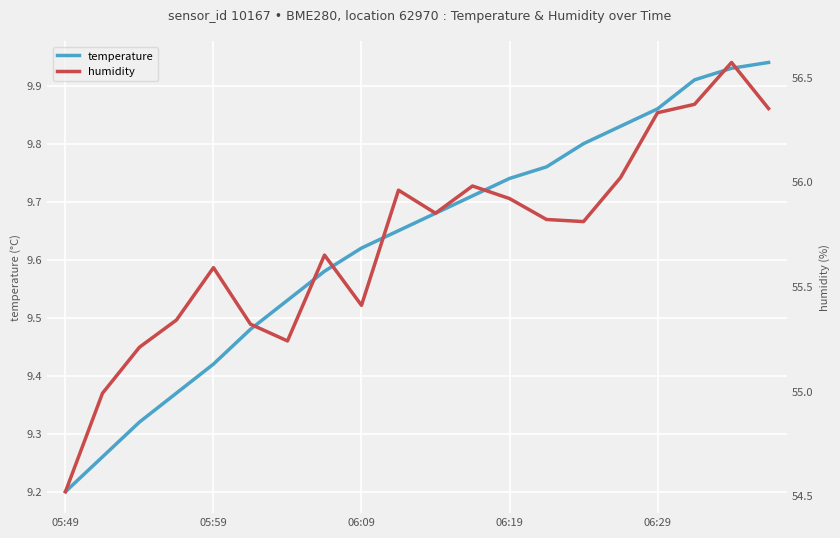

Reading left to right, what are all the values shown in this chart?

temperature: 9.2	9.3	9.3	9.4	9.4	9.5	9.5	9.6	9.6	9.7	9.7	9.7	9.7	9.8	9.8	9.8	9.9	9.9	9.9	9.9
humidity: 54.5	55.0	55.2	55.3	55.6	55.3	55.2	55.6	55.4	56.0	55.9	56.0	55.9	55.8	55.8	56.0	56.3	56.4	56.6	56.4